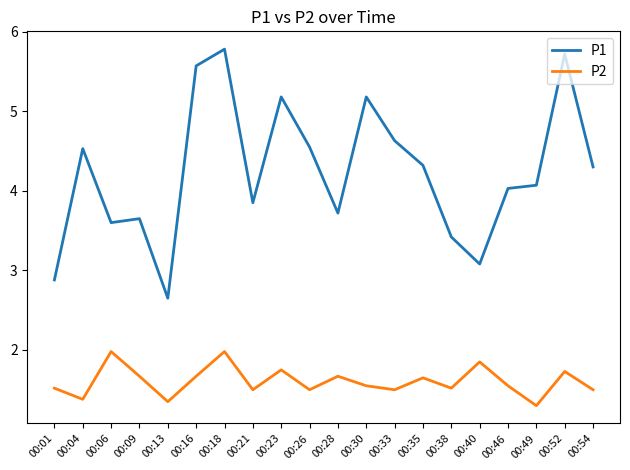

What is the difference between the P1 values at 00:16 and 00:13?

2.9